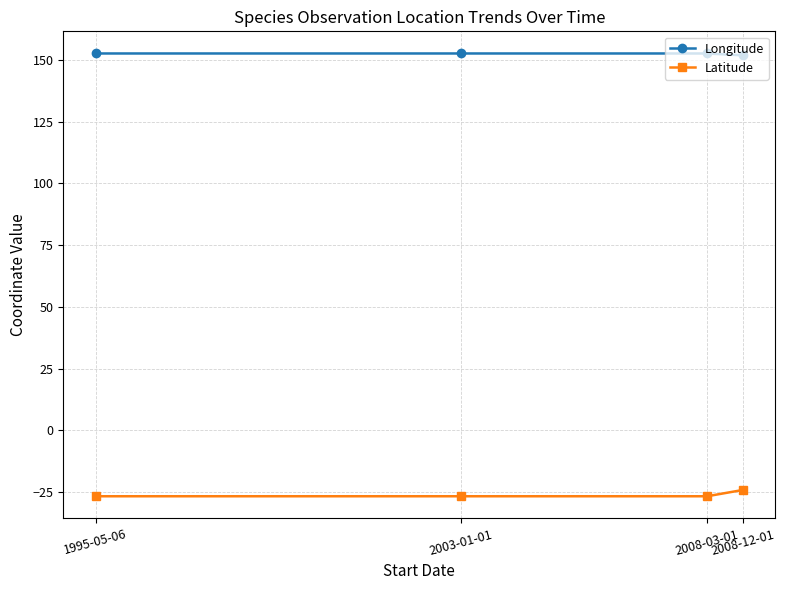

The value of Latitude at 2003-01-01 is -35.7. True or false?

False